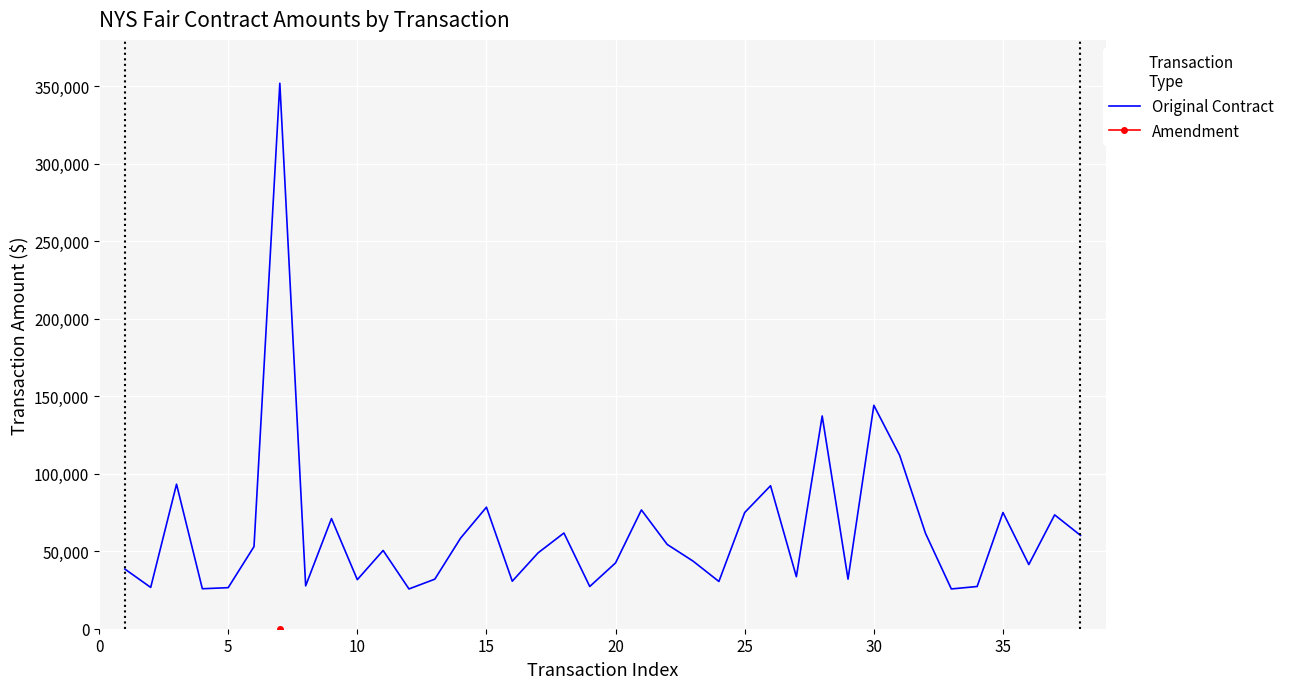

What is the highest value of the Original Contract series?

352000.0